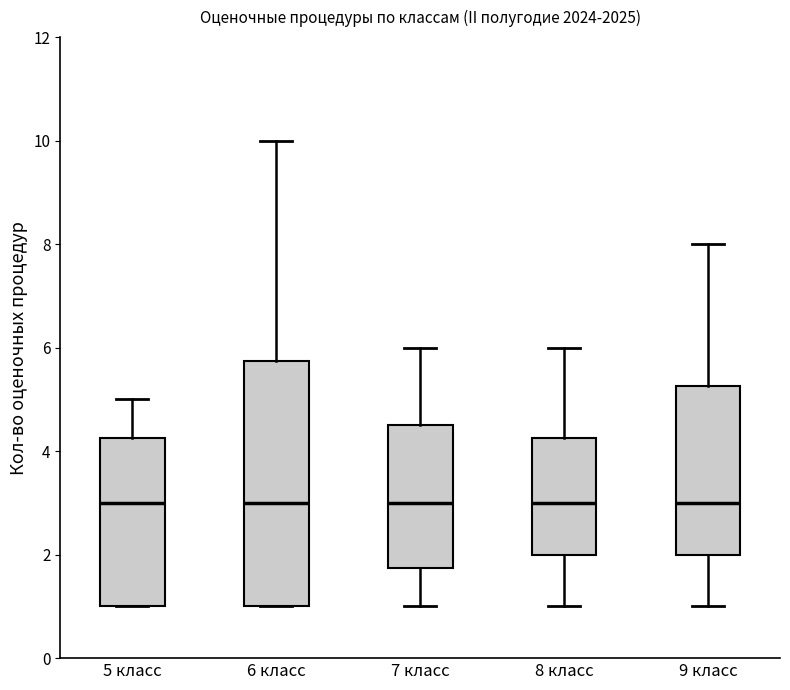

Where does the upper whisker of the box for 8 класс end on the y-axis? The values are not printed on the chart, so give them approximately, as read against the axis.

6.0